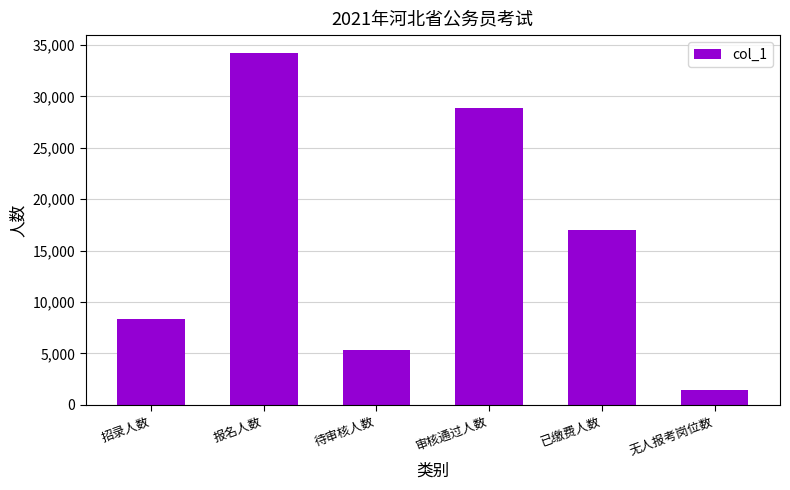

Is it true that the value at 无人报考岗位数 is 1472?

True